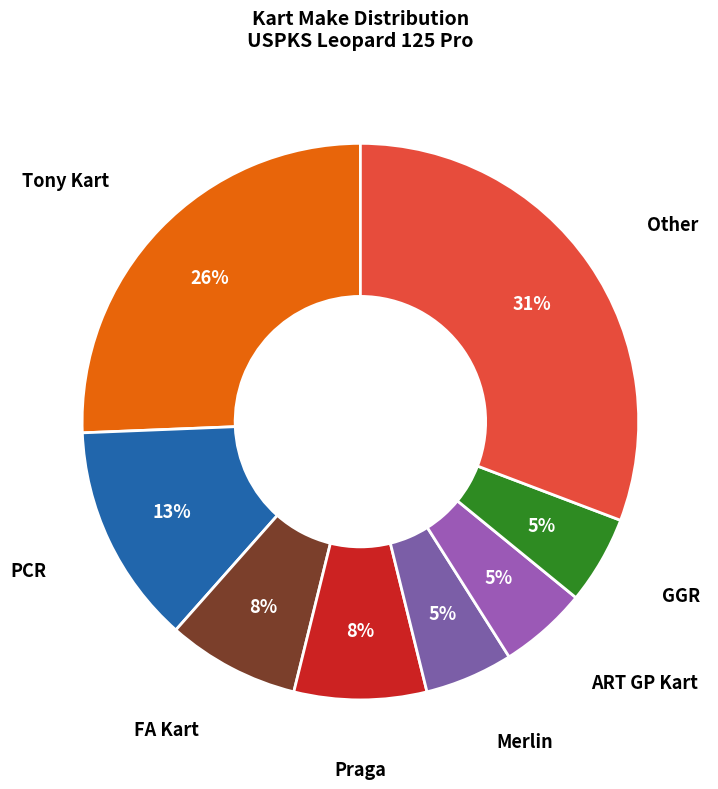

How many slices are in this pie chart?

8